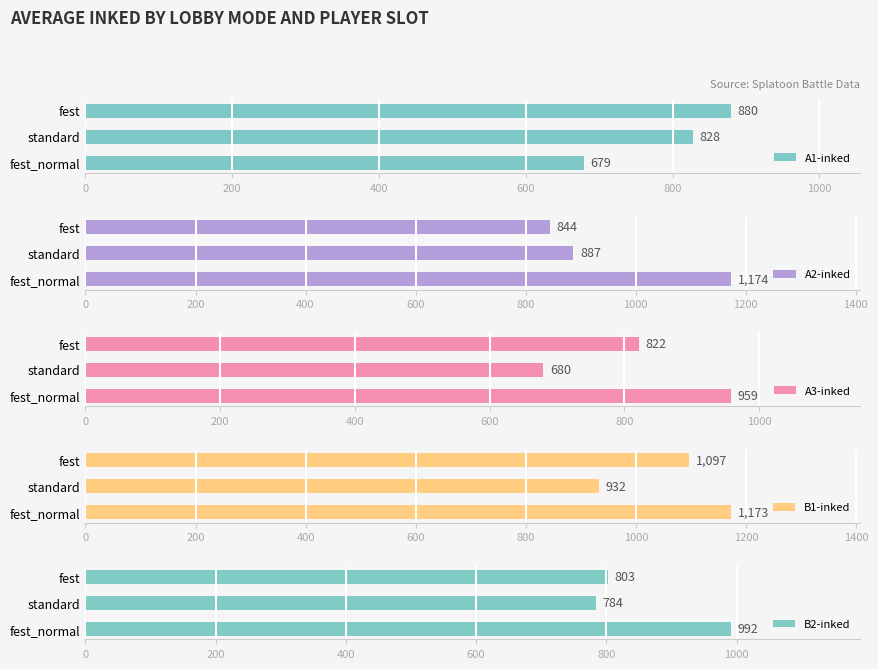

List the labels in order of A1-inked value, smallest first.

fest_normal, standard, fest